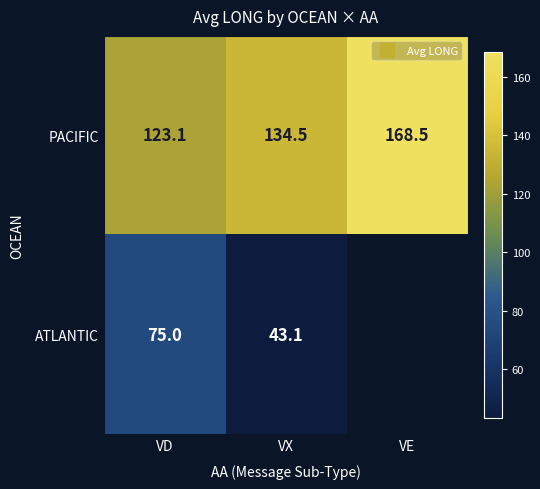

What is the highest value of the PACIFIC series?

168.5